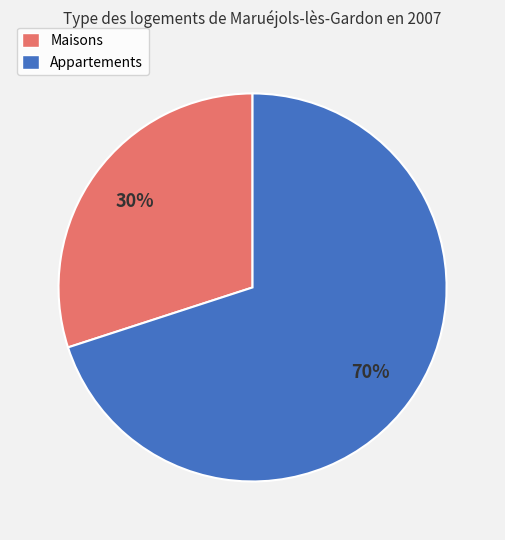

To the nearest percent, what is the difference between the largest and smallest slice percentages?

40%